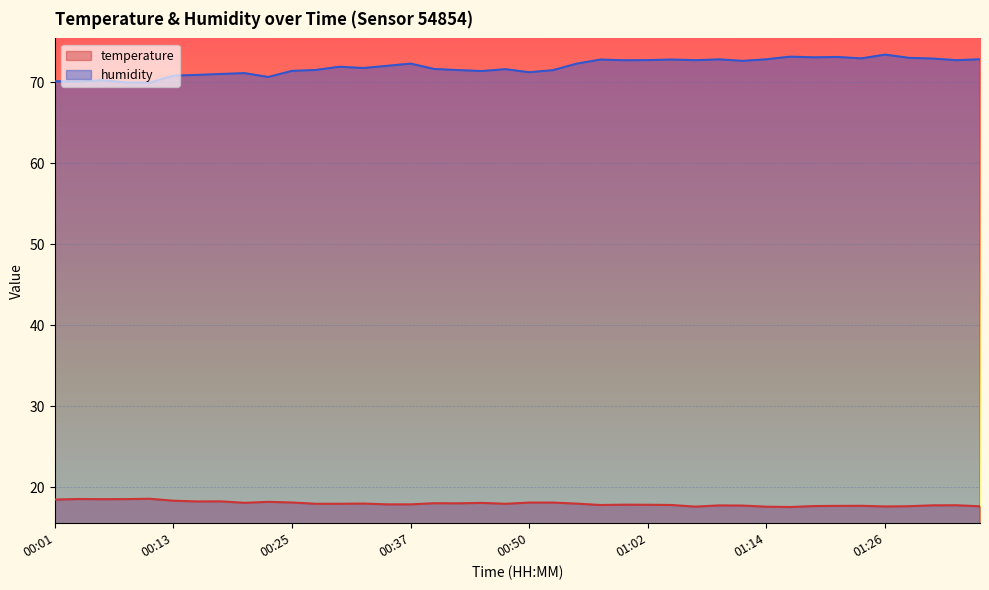

List the series in order of their overall mean, highest first.

humidity, temperature